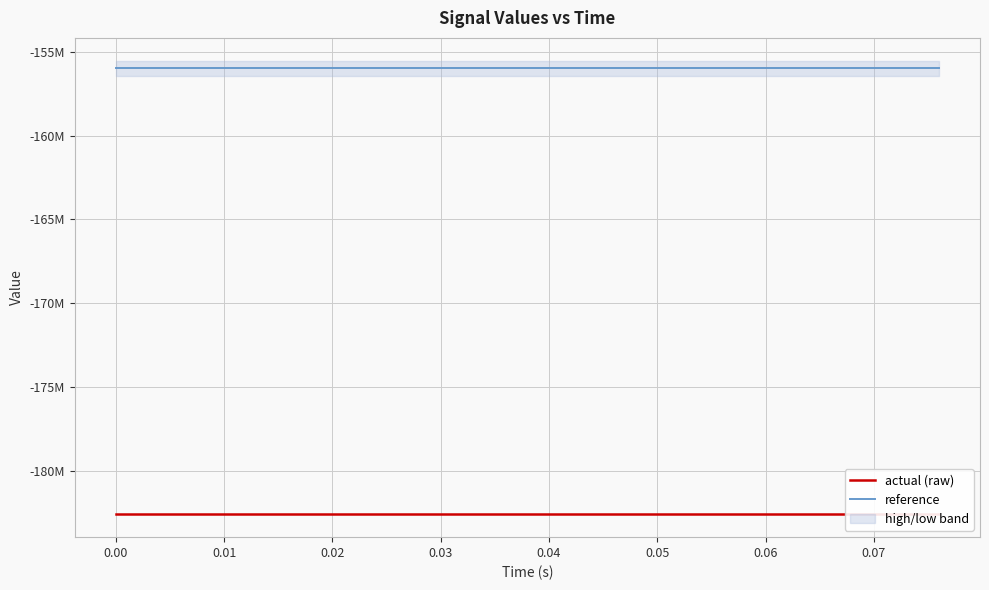

True or false: actual (raw) and reference intersect in this chart.

False